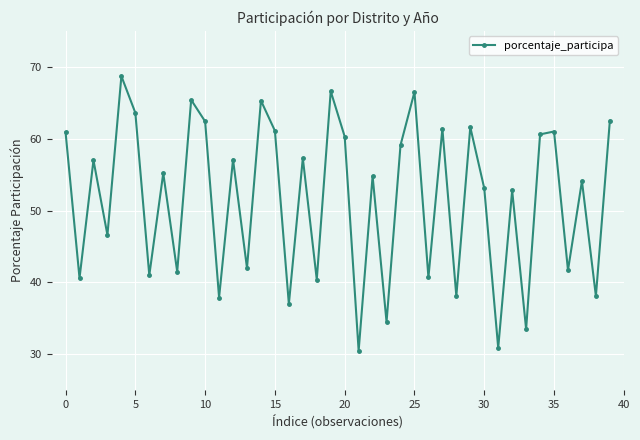

What is the average value?

51.6